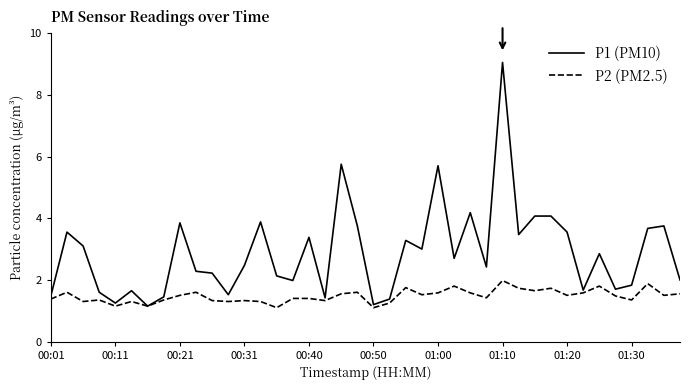

What is the highest value of the P2 (PM2.5) series?

2.0